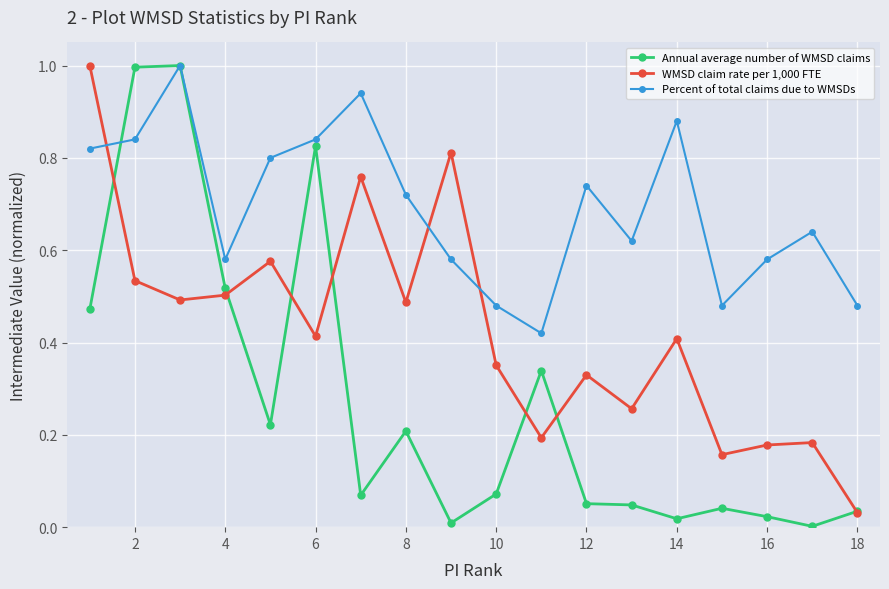

What is the maximum value for WMSD claim rate per 1,000 FTE?

1.0